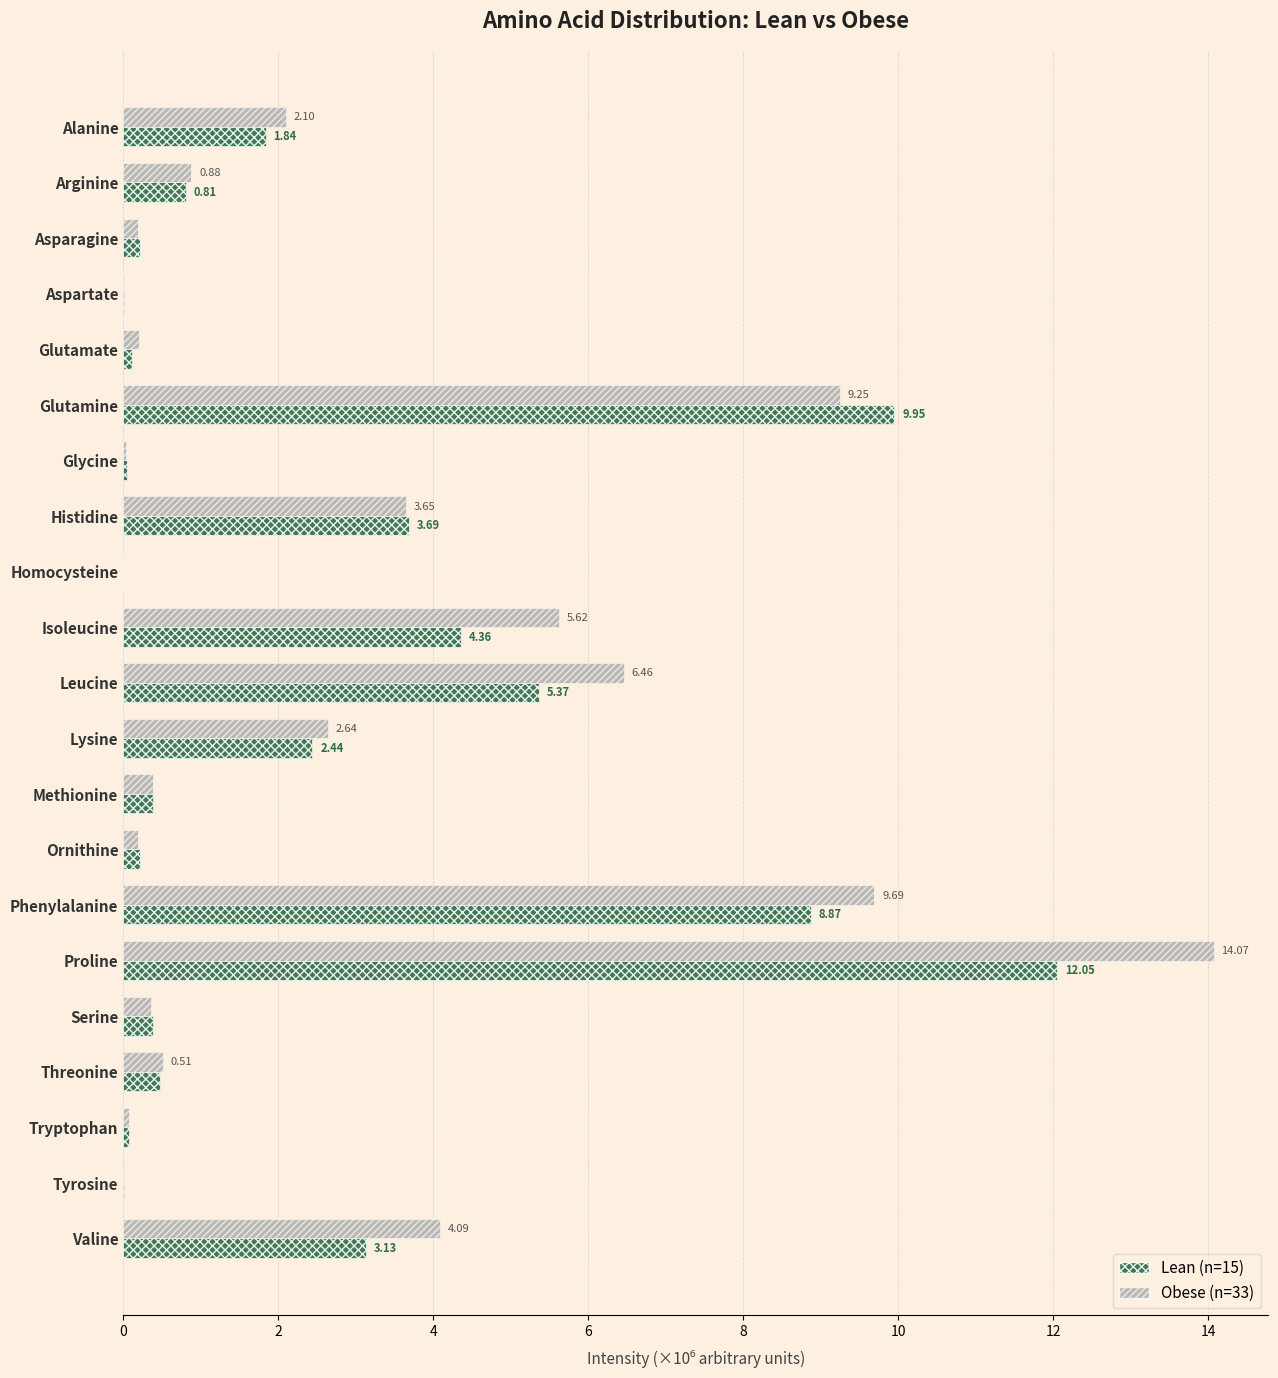

Which label corresponds to the largest value in the chart?

Proline